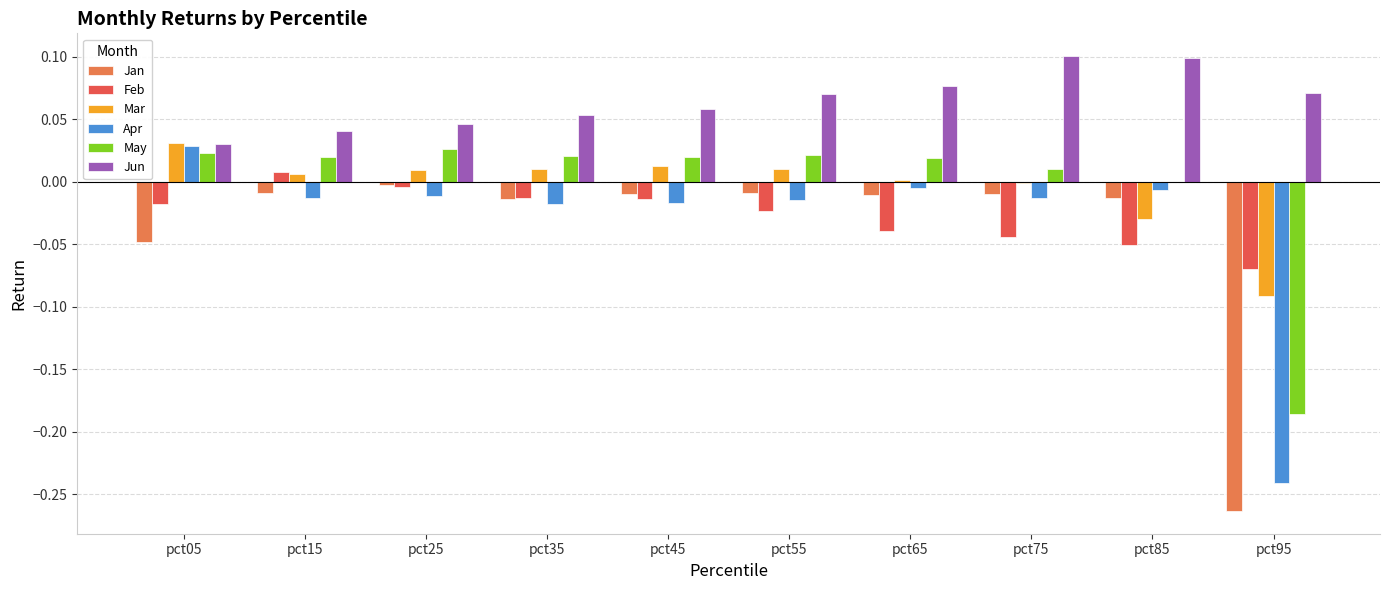

Reading right to left, extract all data points from this chart.

Jan: -0.3	-0.0	-0.0	-0.0	-0.0	-0.0	-0.0	-0.0	-0.0	-0.0
Feb: -0.1	-0.1	-0.0	-0.0	-0.0	-0.0	-0.0	-0.0	0.0	-0.0
Mar: -0.1	-0.0	-0.0	0.0	0.0	0.0	0.0	0.0	0.0	0.0
Apr: -0.2	-0.0	-0.0	-0.0	-0.0	-0.0	-0.0	-0.0	-0.0	0.0
May: -0.2	-0.0	0.0	0.0	0.0	0.0	0.0	0.0	0.0	0.0
Jun: 0.1	0.1	0.1	0.1	0.1	0.1	0.1	0.0	0.0	0.0